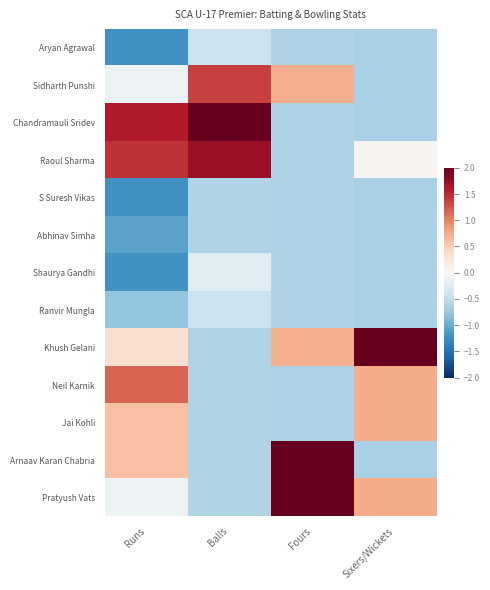

Reading right to left, extract all data points from this chart.

Aryan Agrawal: Sixers/Wickets=-0.6	Fours=-0.6	Balls=-0.4	Runs=-1.2
Sidharth Punshi: Sixers/Wickets=-0.6	Fours=0.7	Balls=1.4	Runs=-0.1
Chandramauli Sridev: Sixers/Wickets=-0.6	Fours=-0.6	Balls=2.3	Runs=1.6
Raoul Sharma: Sixers/Wickets=0.1	Fours=-0.6	Balls=1.7	Runs=1.4
S Suresh Vikas: Sixers/Wickets=-0.6	Fours=-0.6	Balls=-0.6	Runs=-1.2
Abhinav Simha: Sixers/Wickets=-0.6	Fours=-0.6	Balls=-0.6	Runs=-1.1
Shaurya Gandhi: Sixers/Wickets=-0.6	Fours=-0.6	Balls=-0.2	Runs=-1.2
Ranvir Mungla: Sixers/Wickets=-0.6	Fours=-0.6	Balls=-0.4	Runs=-0.8
Khush Gelani: Sixers/Wickets=2.8	Fours=0.7	Balls=-0.6	Runs=0.3
Neil Karnik: Sixers/Wickets=0.7	Fours=-0.6	Balls=-0.6	Runs=1.2
Jai Kohli: Sixers/Wickets=0.7	Fours=-0.6	Balls=-0.6	Runs=0.6
Arnaav Karan Chabria: Sixers/Wickets=-0.6	Fours=2.1	Balls=-0.6	Runs=0.6
Pratyush Vats: Sixers/Wickets=0.7	Fours=2.1	Balls=-0.6	Runs=-0.1